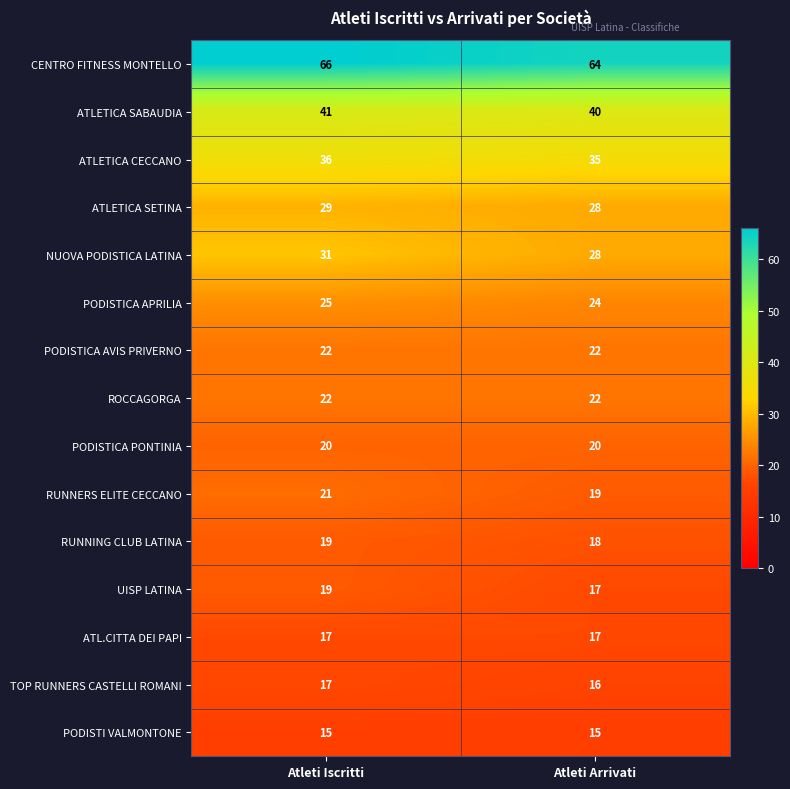

At which category is the sum across all series the highest?

Atleti Iscritti